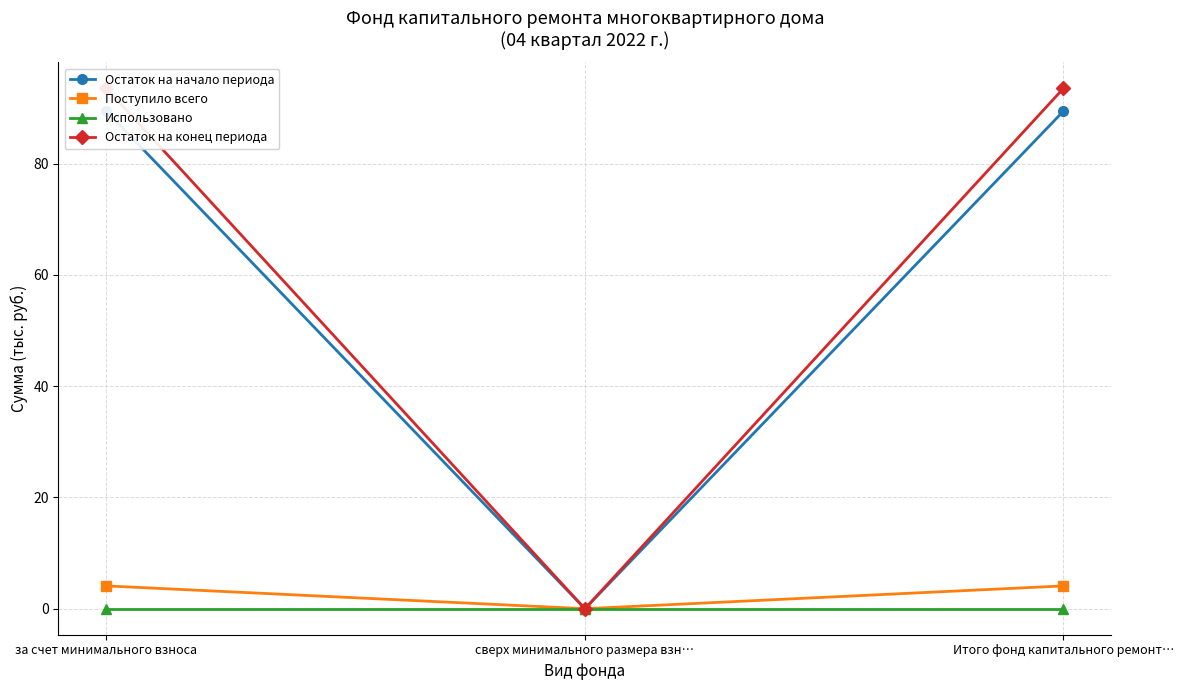

What are all the series names shown in the legend?

Остаток на начало периода, Поступило всего, Использовано, Остаток на конец периода